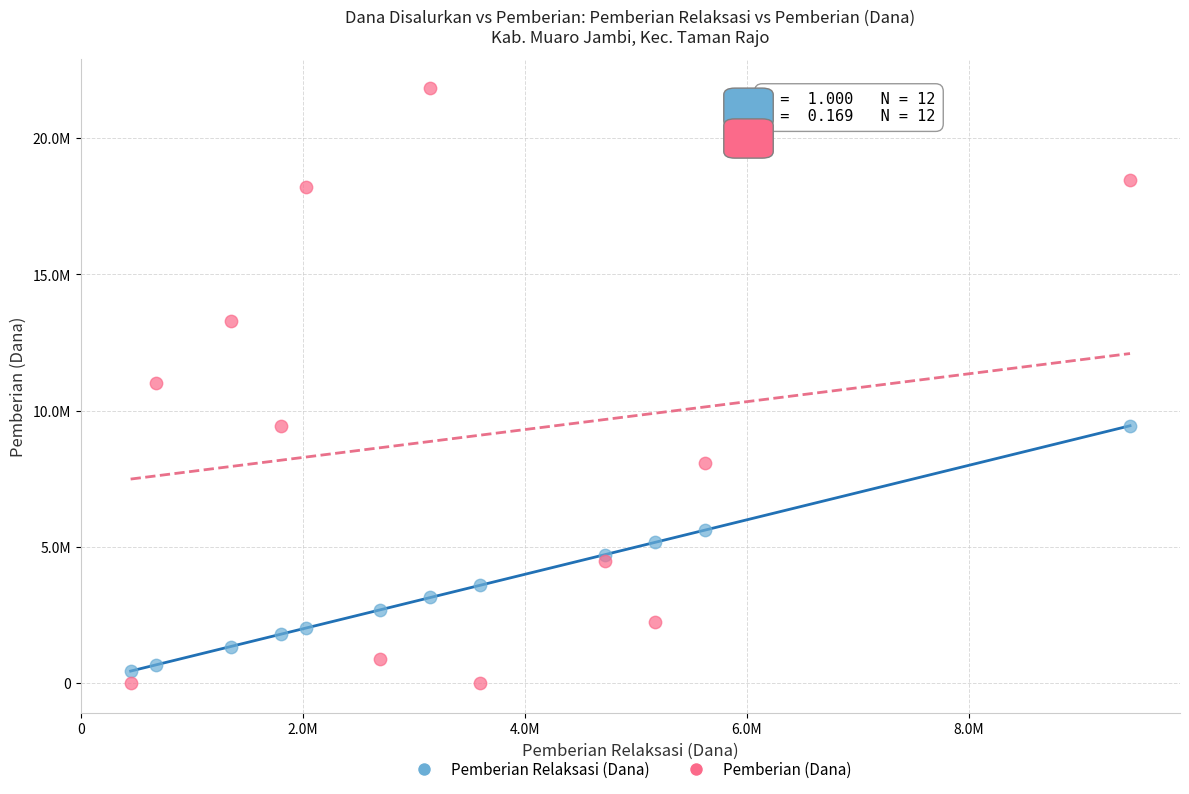

Which series has the largest Y range (max minus min)?

Pemberian (Dana)